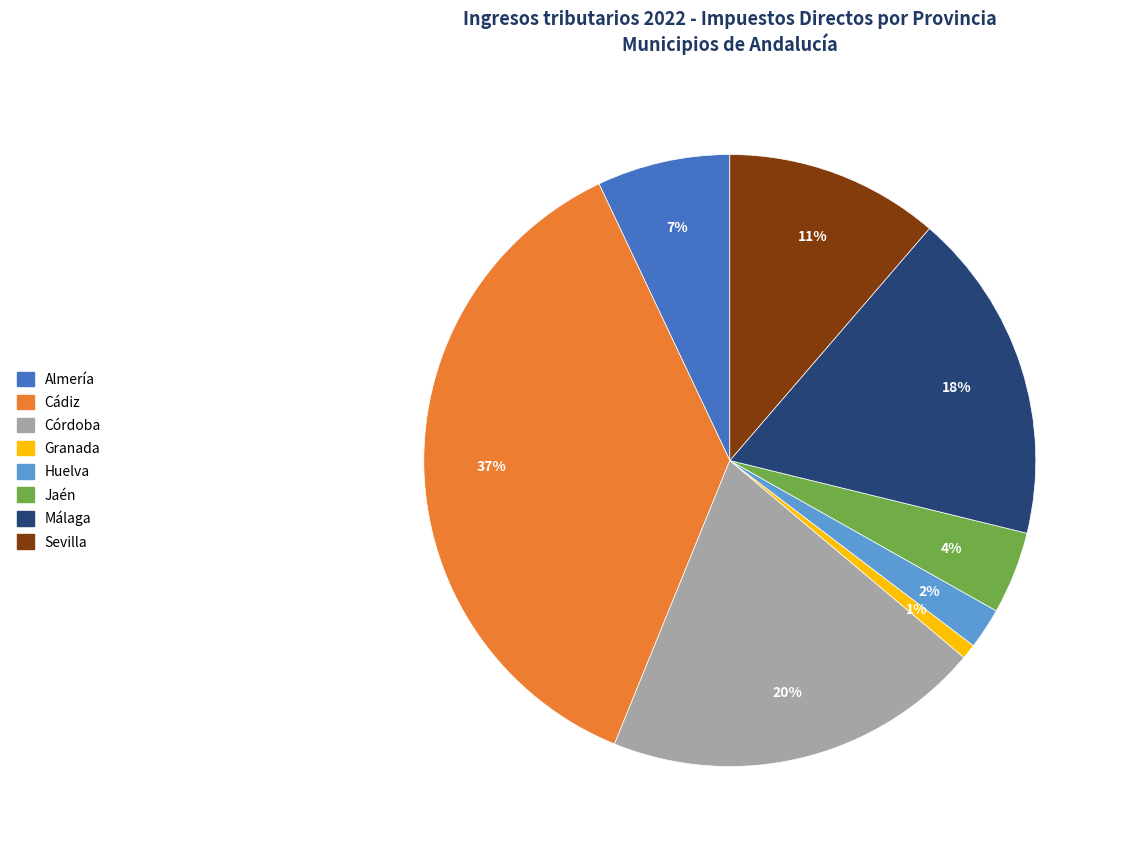

Between Córdoba and Sevilla, which is larger?

Córdoba